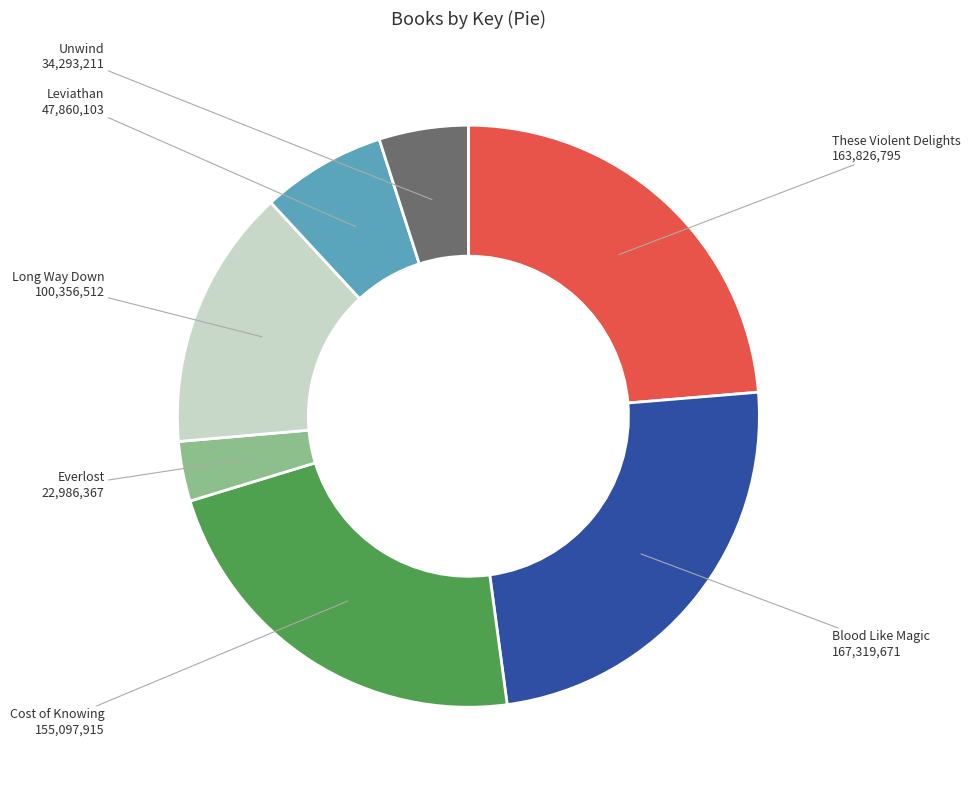

What is the ratio of the value at Leviathan to the value at Cost of Knowing?

0.3